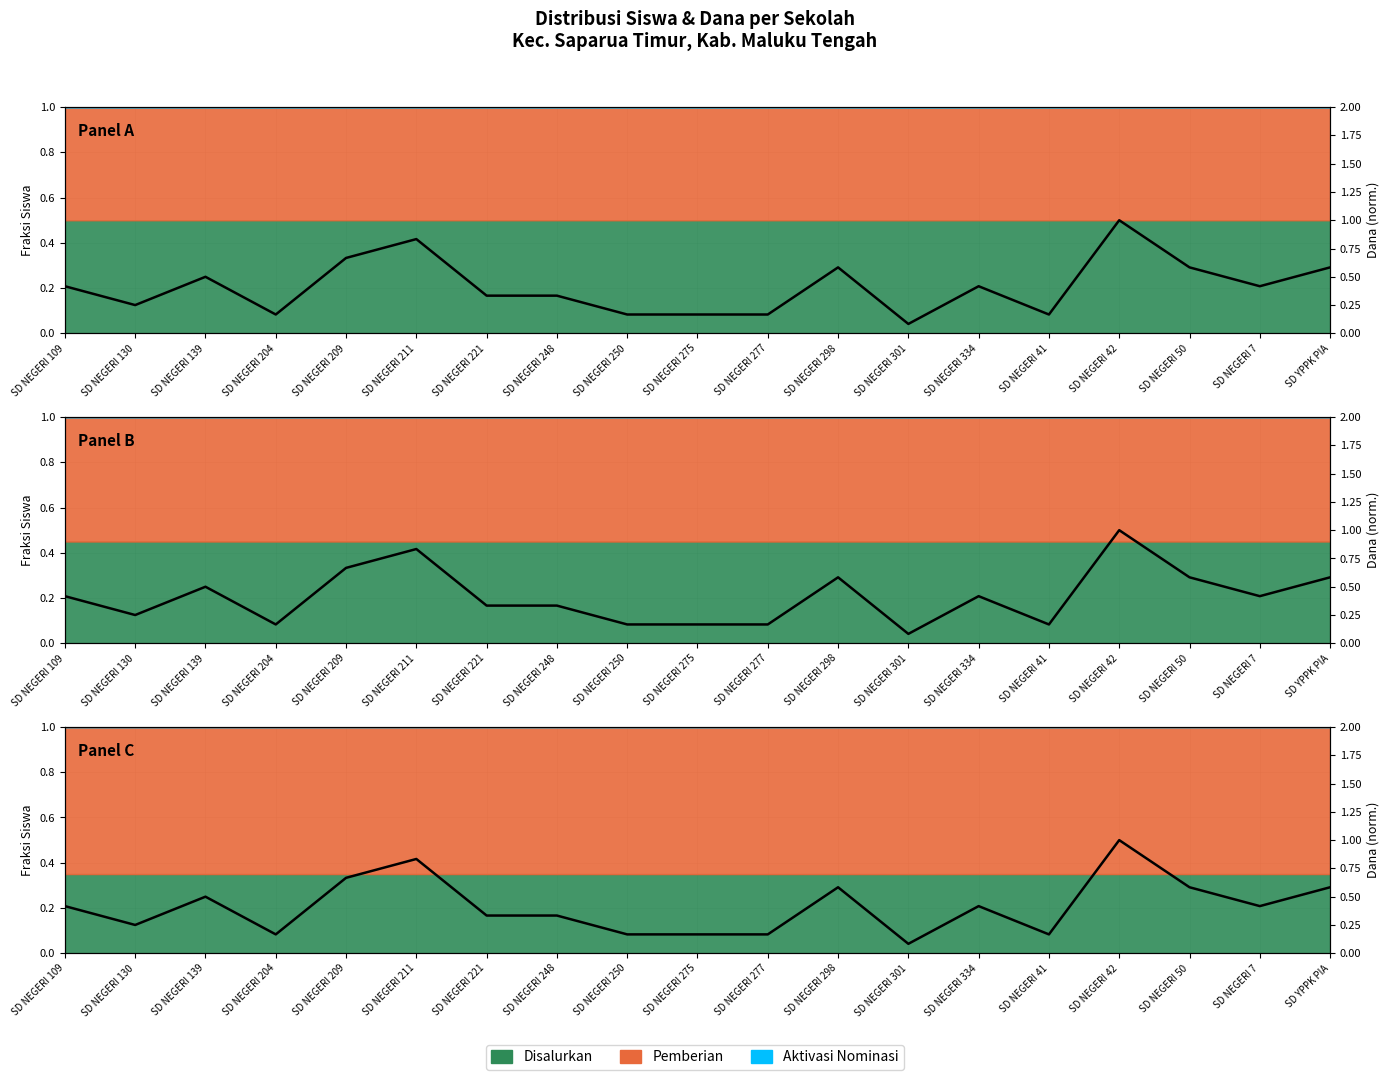

True or false: the data shows 0.4 at SD NEGERI 334.

True